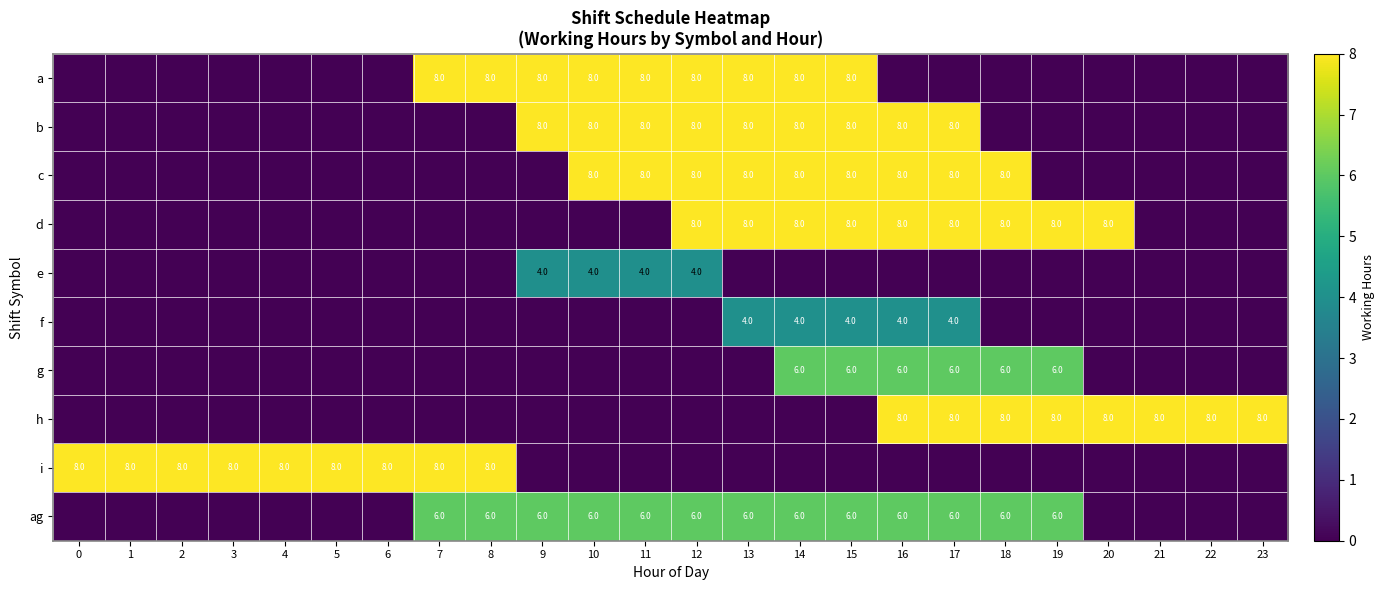

What is the greatest value displayed?

8.0